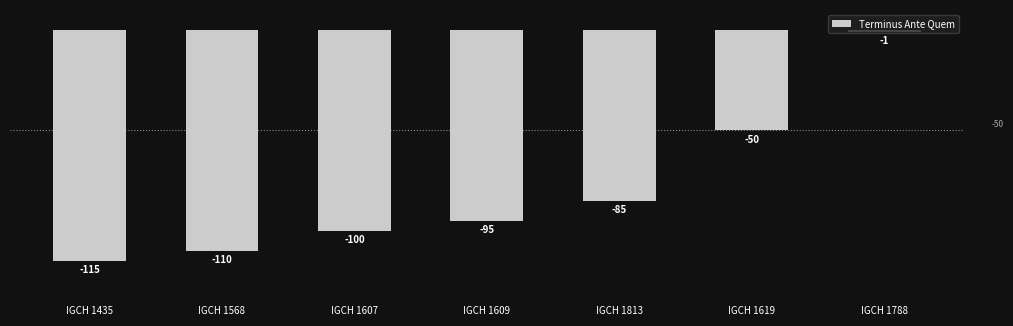

What is the minimum value shown in the chart?

-115